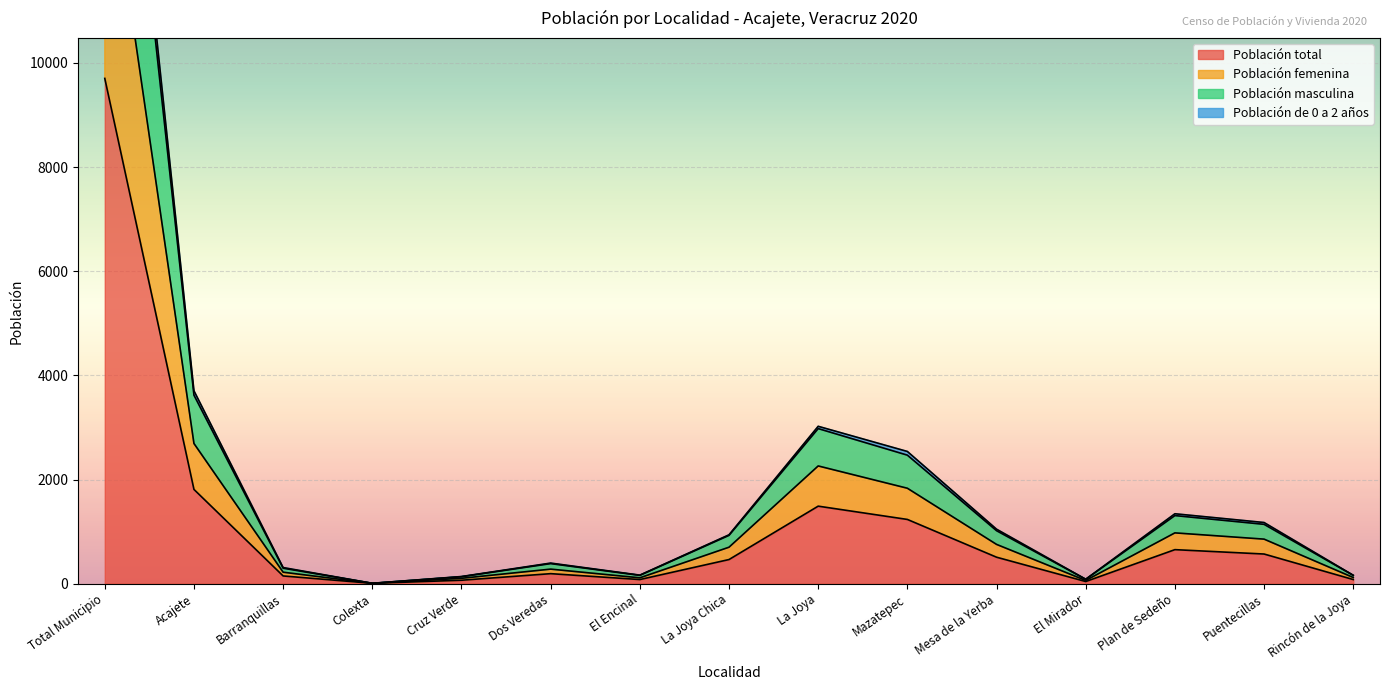

Where is Población total nearest to the value 4854?

Acajete